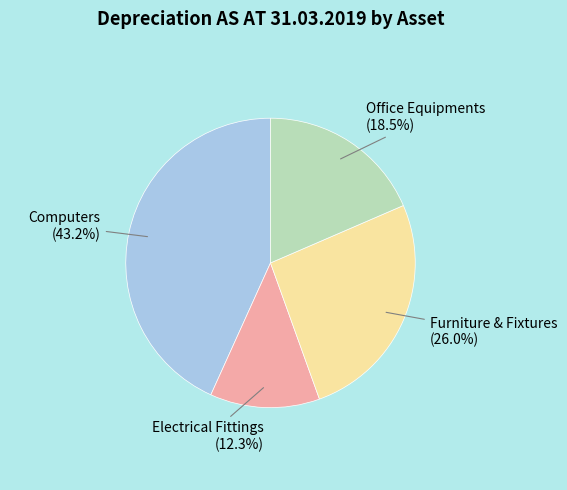

Does any single category account for the majority?

No